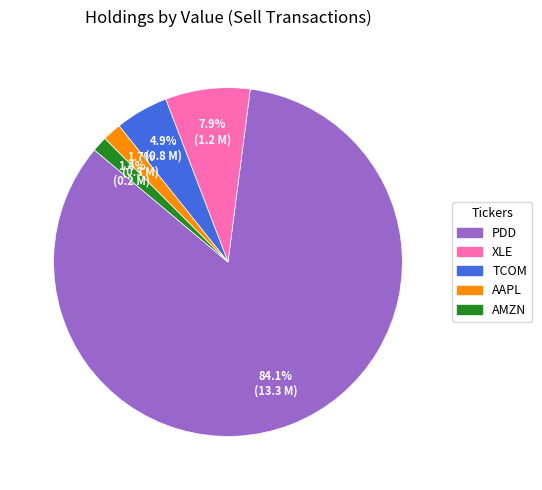

Is there a majority slice in this chart?

Yes